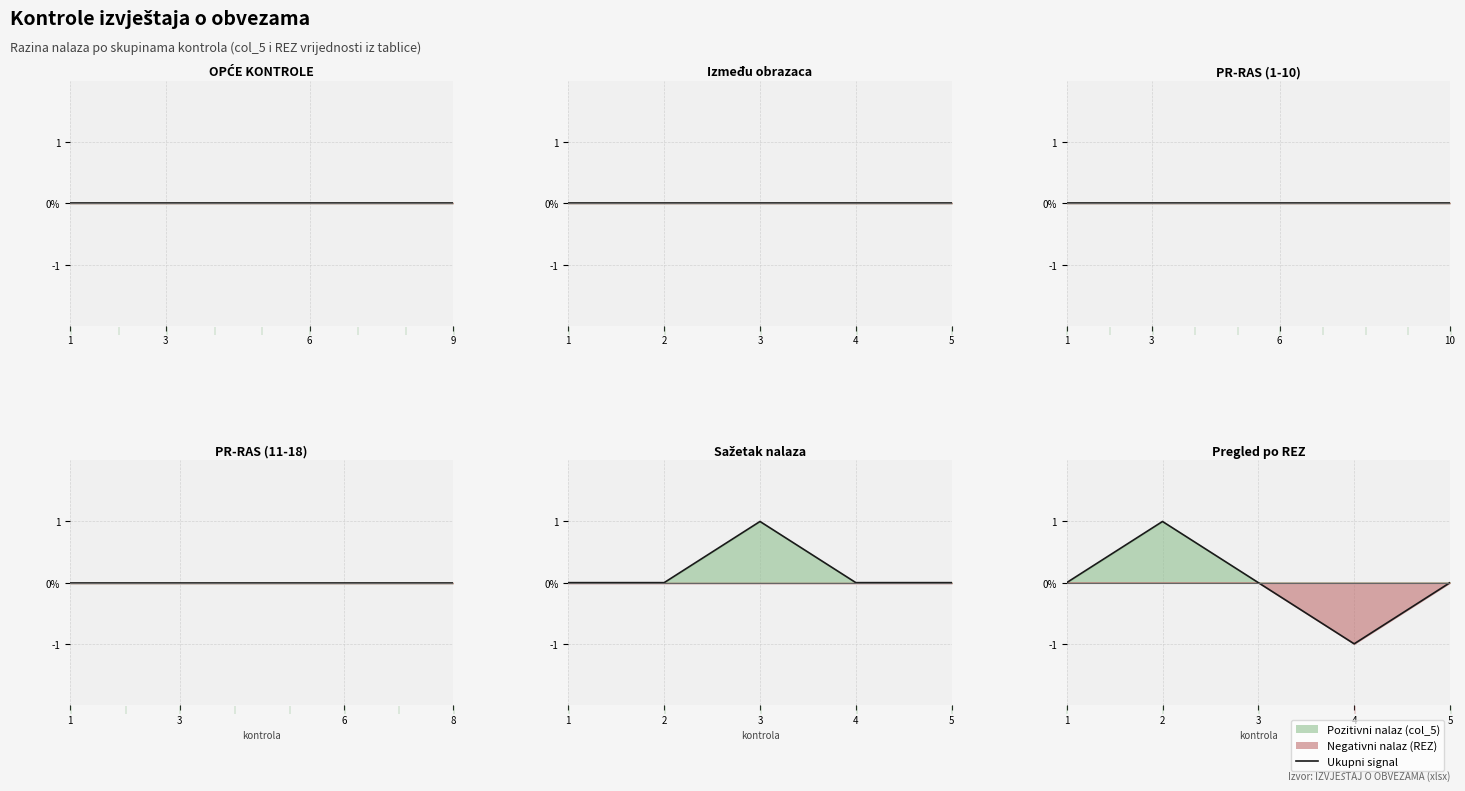

Is it true that the value at 1 is 1?

False